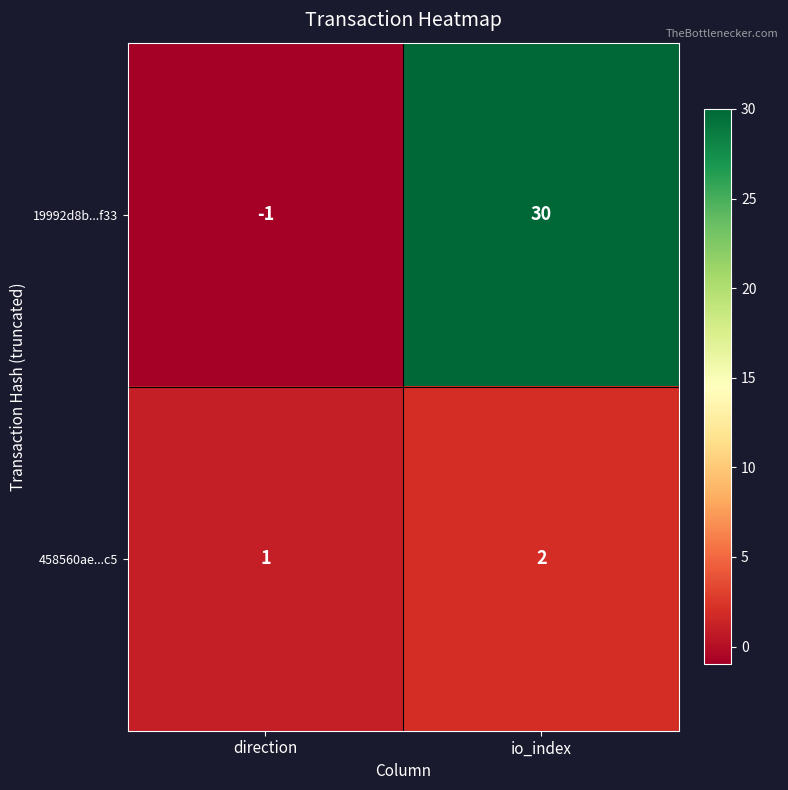

Which label corresponds to the largest value in the chart?

io_index